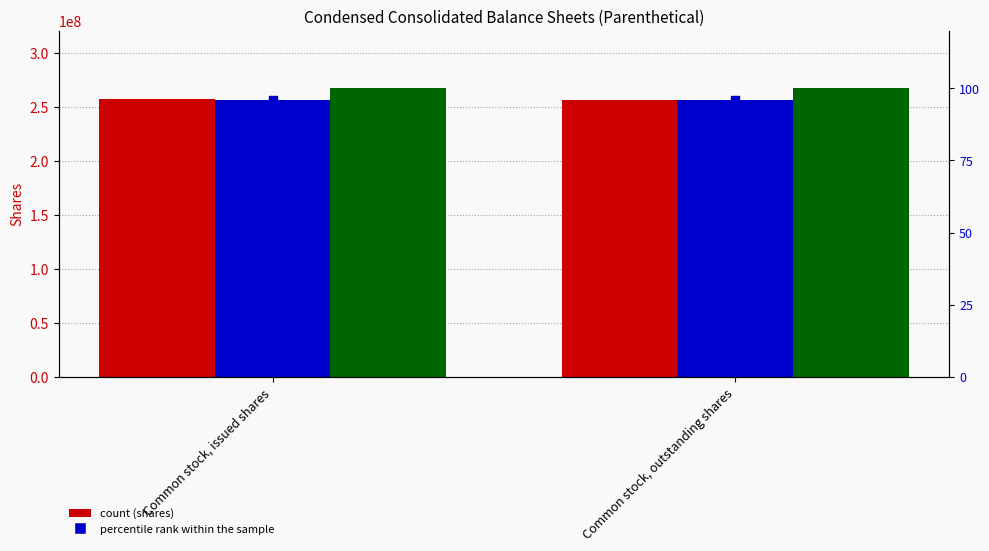

At how many categories does at least one series exceed 195712558?

2